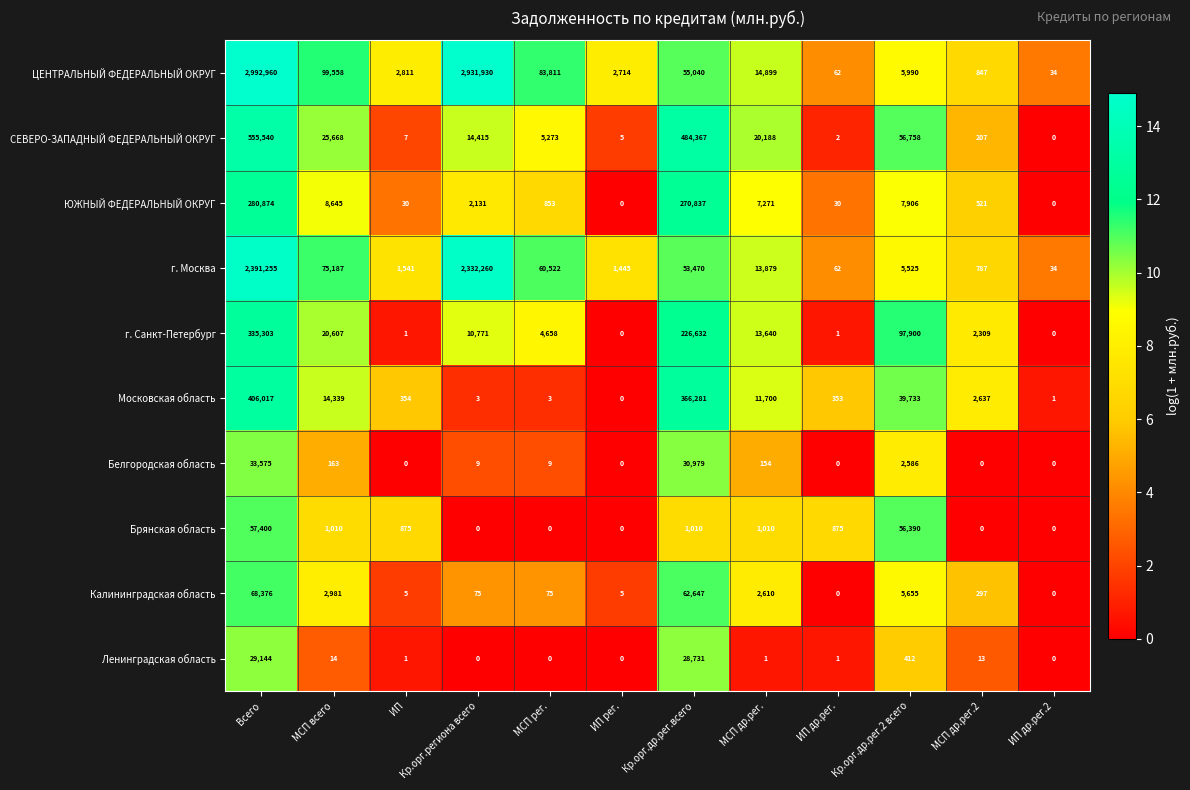

At which label does Калининградская область first exceed 297?

Всего